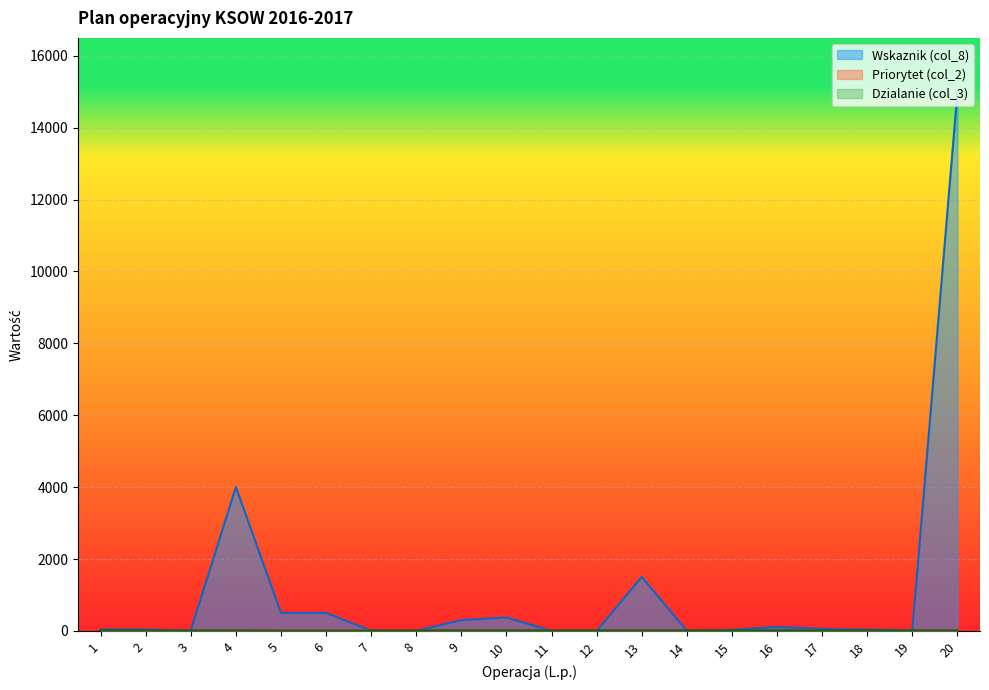

Which series has the widest spread of values?

Wskaznik (col_8)